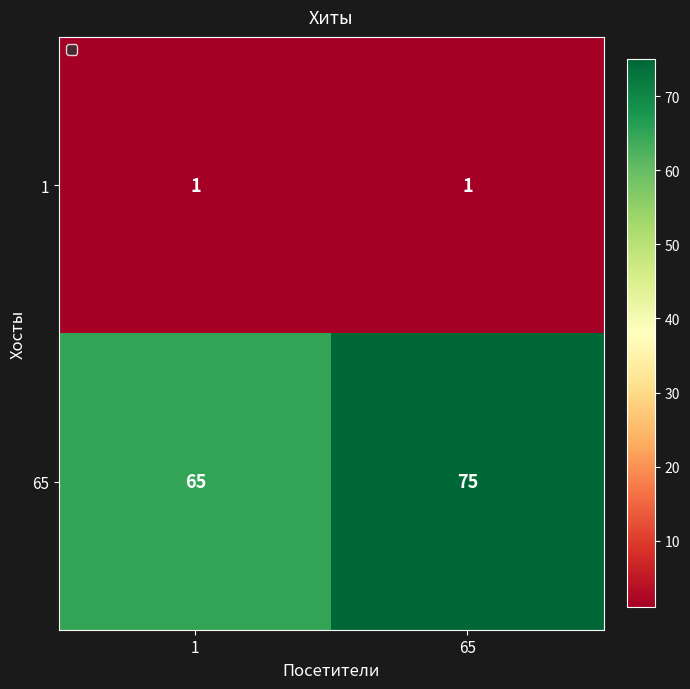

True or false: 65 has a value of 65 at 1.

True